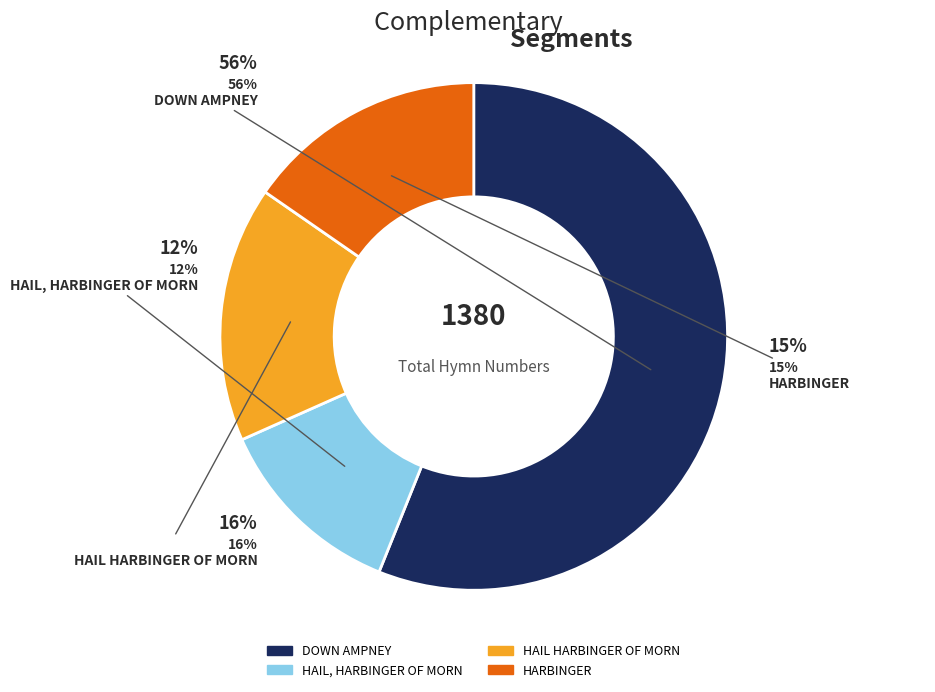

What percentage is the HARBINGER slice, to the nearest percent?

15%